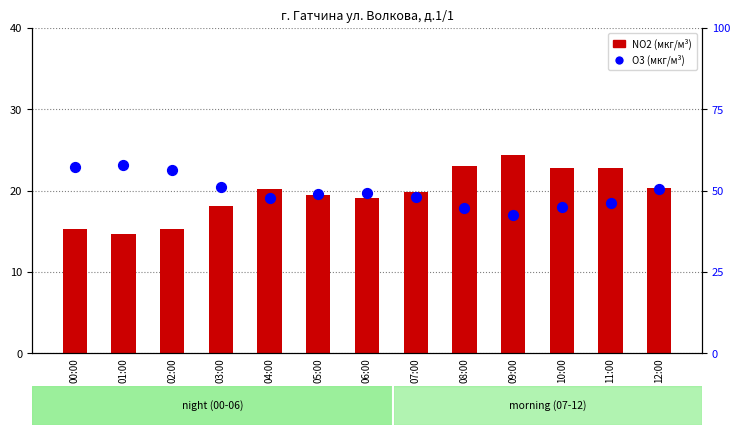

At which category is the sum across all series the highest?

00:00